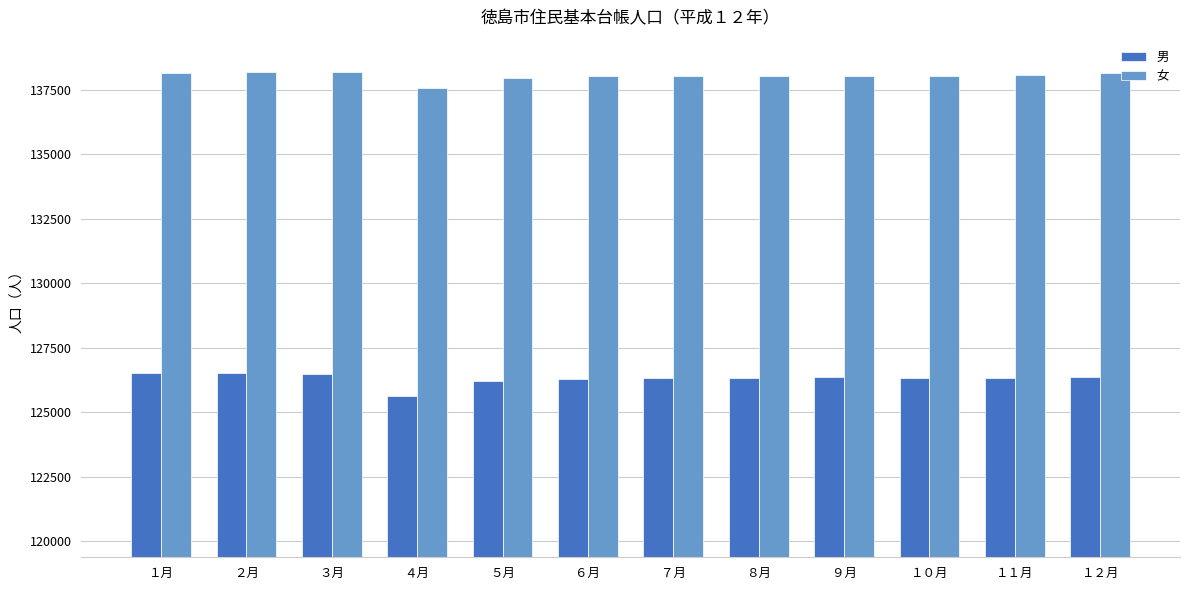

Are the bars horizontal?

No